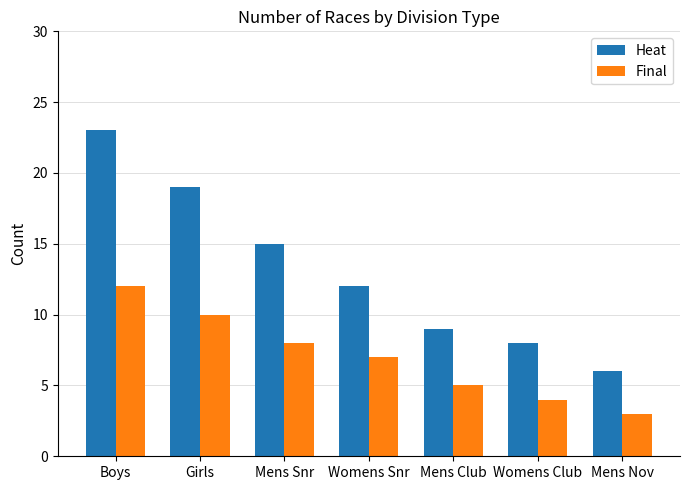

What is the lowest value of the Final series?

3